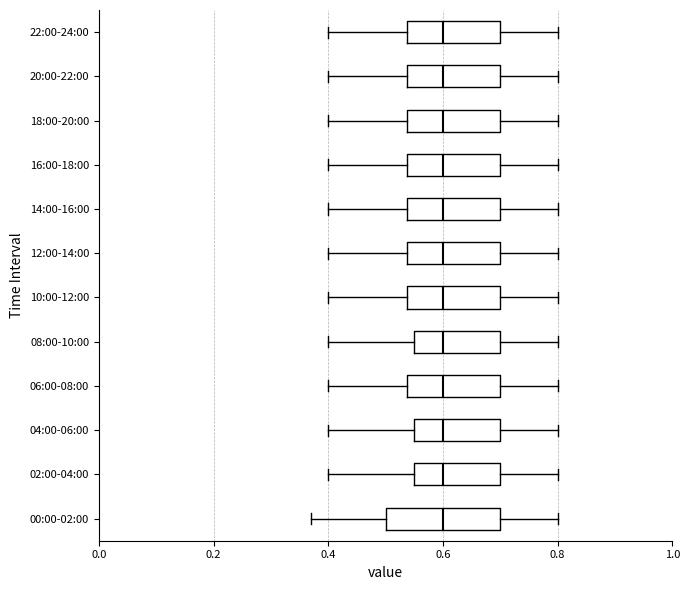

Comparing the boxes themselves (not the whiskers), which one is the widest?

00:00-02:00